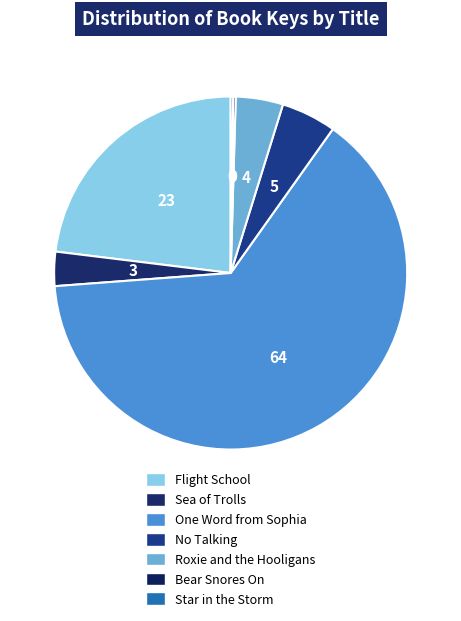

What is the majority slice?

One Word from Sophia